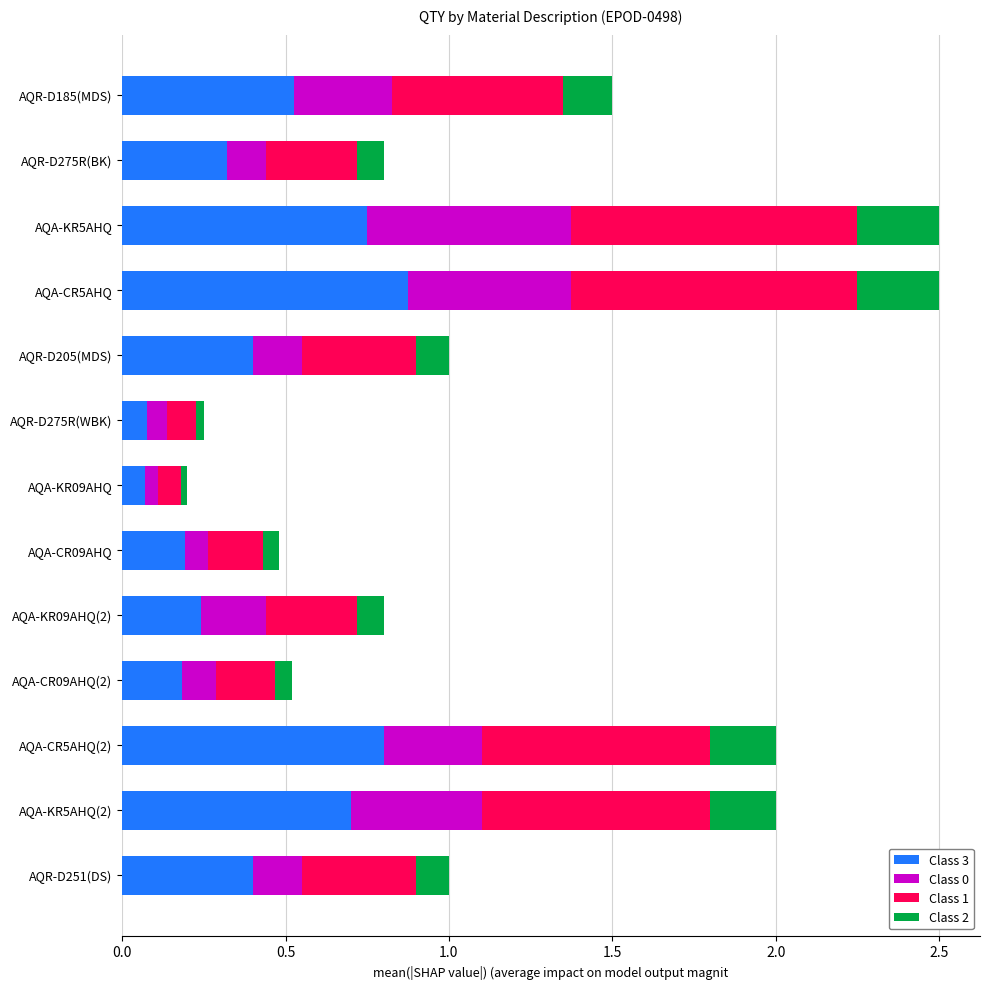

What is the total value across all series at AQA-KR5AHQ?

2.5